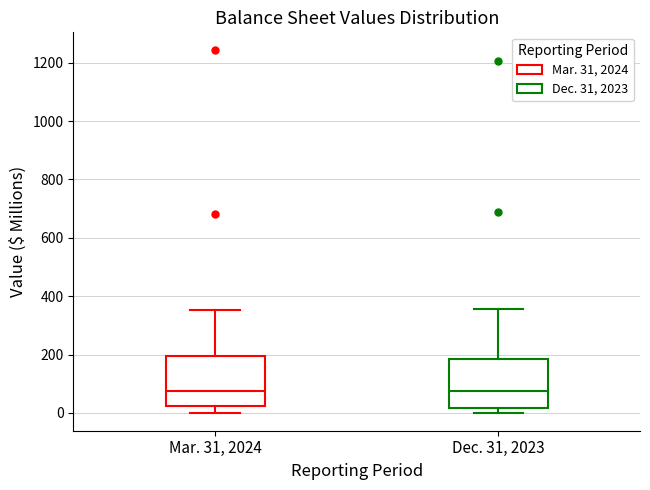

Reading left to right, transcribe this box plot: for each box, give where its median line is, the range the box spans, and where its two whiskers end, as read against the y-axis. The values are not printed on the chart, so give them approximately, as read against the axis.

Mar. 31, 2024: median 80, box 20 to 200, whiskers 0 to 360
Dec. 31, 2023: median 80, box 20 to 180, whiskers 0 to 360